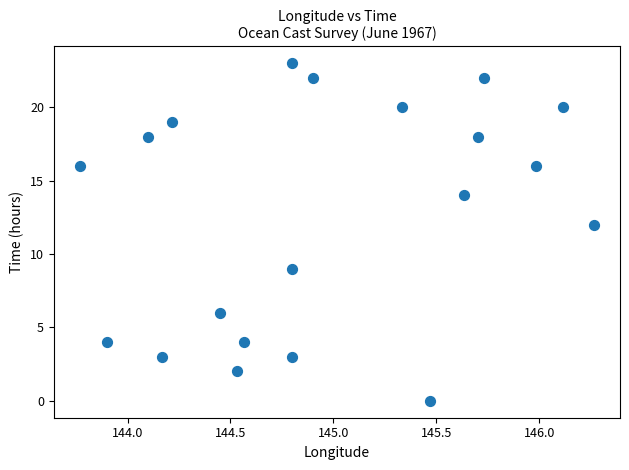

What Y value in the scatter plot is closest to 11?

12